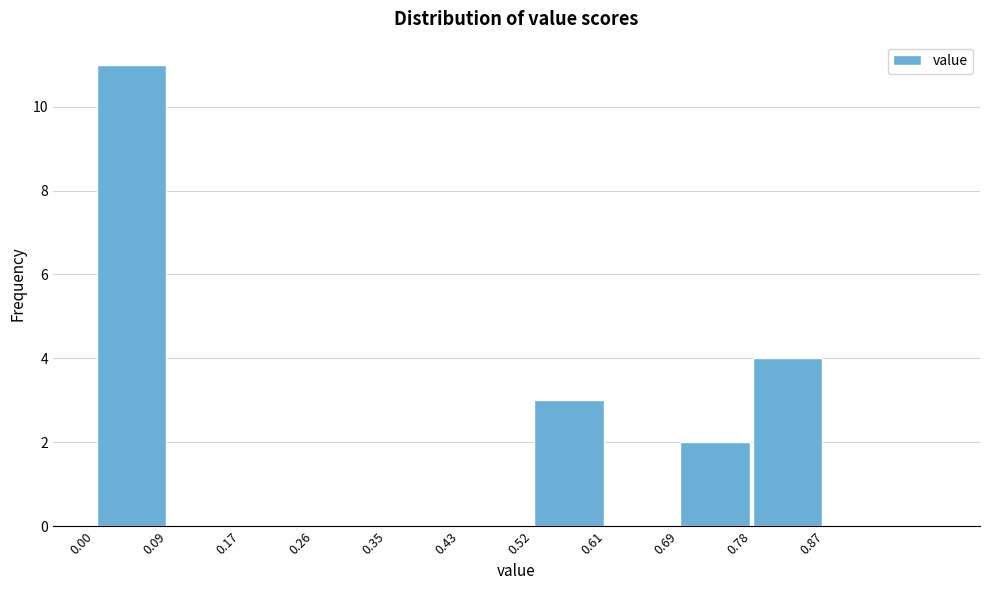

Reading left to right, list every bar in this chart as the range it spans on the x-axis followed by its height. The values are not printed on the chart, so give them approximately, as read against the axis.

0.00 to 0.09: 11
0.09 to 0.17: 0
0.17 to 0.26: 0
0.26 to 0.35: 0
0.35 to 0.43: 0
0.43 to 0.52: 0
0.52 to 0.61: 3
0.61 to 0.69: 0
0.69 to 0.78: 2
0.78 to 0.87: 4